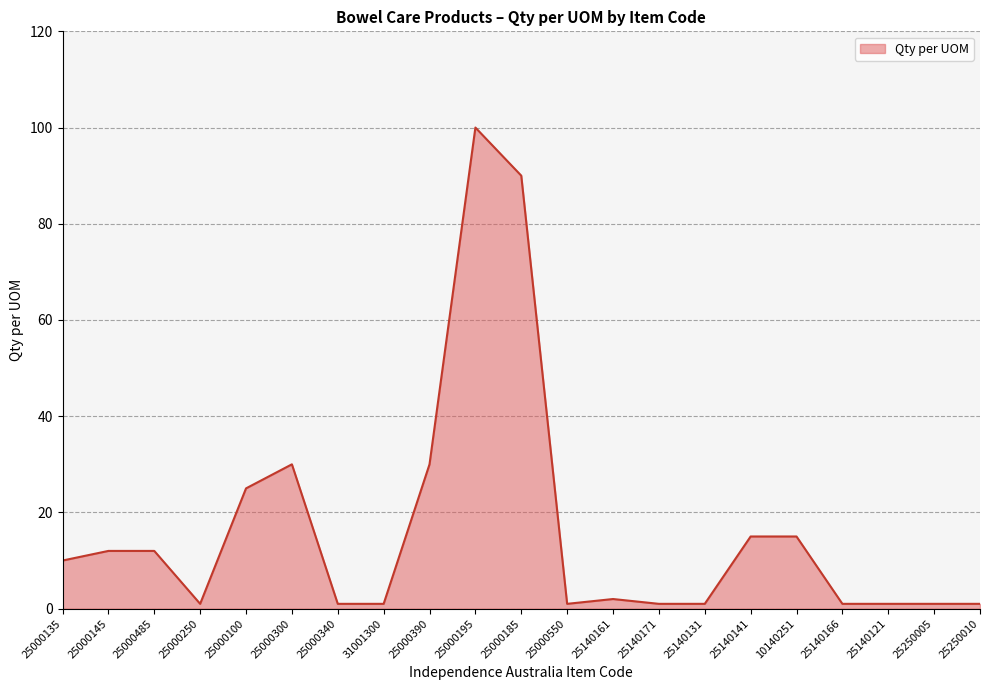

Between 25140131 and 25000195, which is larger?

25000195